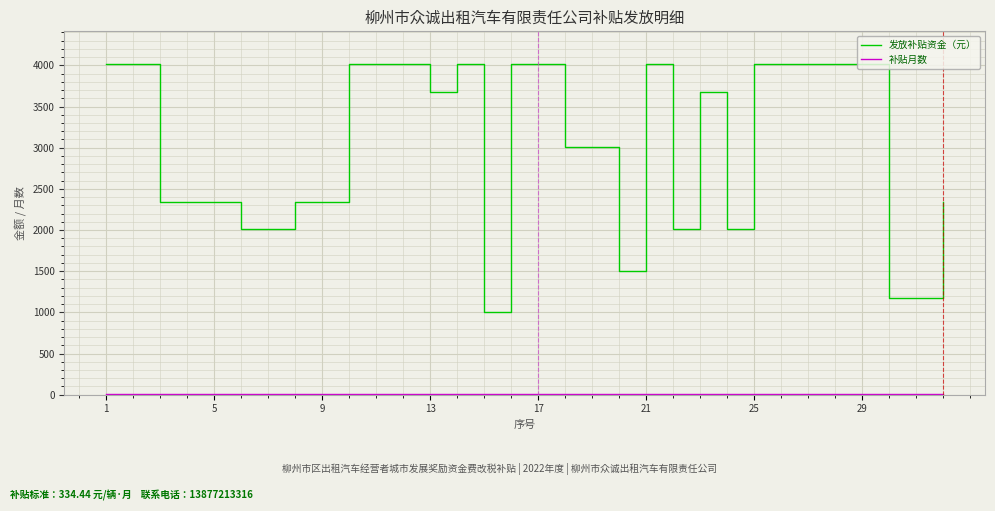

What is the maximum value shown in the chart?

4013.3